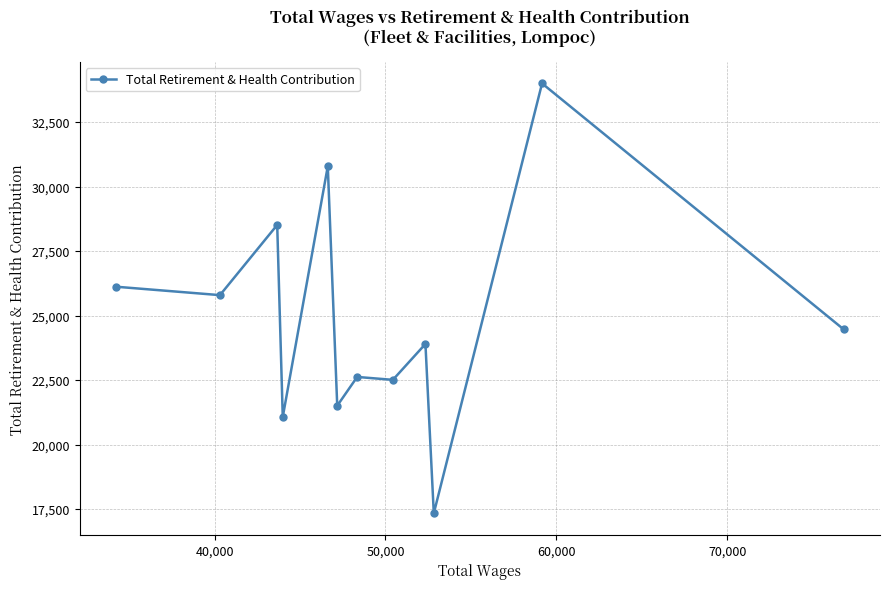

What is the smallest value displayed?

17332